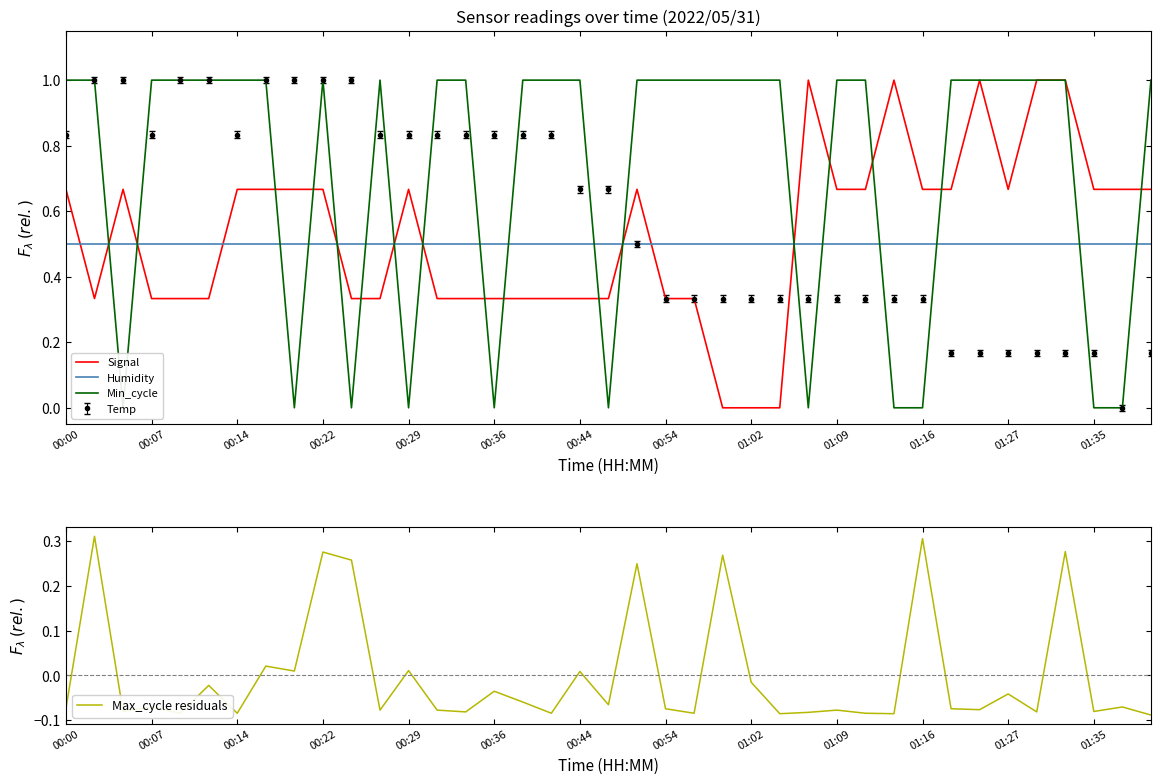

What position from the left is 34?

35